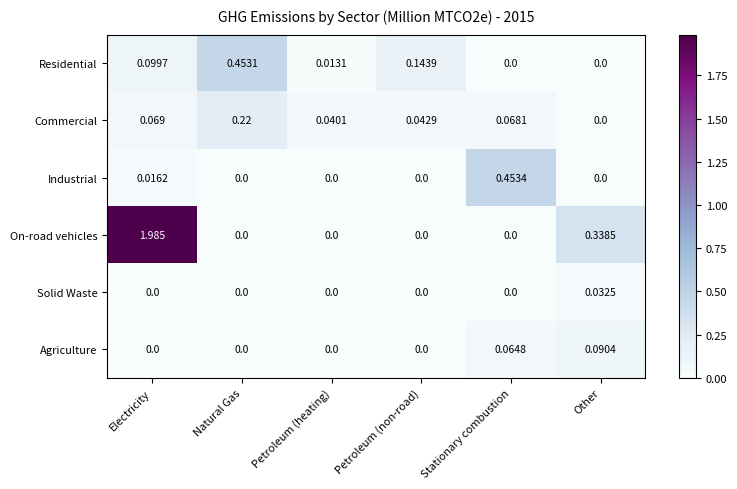

Which series changed the most between Petroleum (non-road) and Other?

On-road vehicles